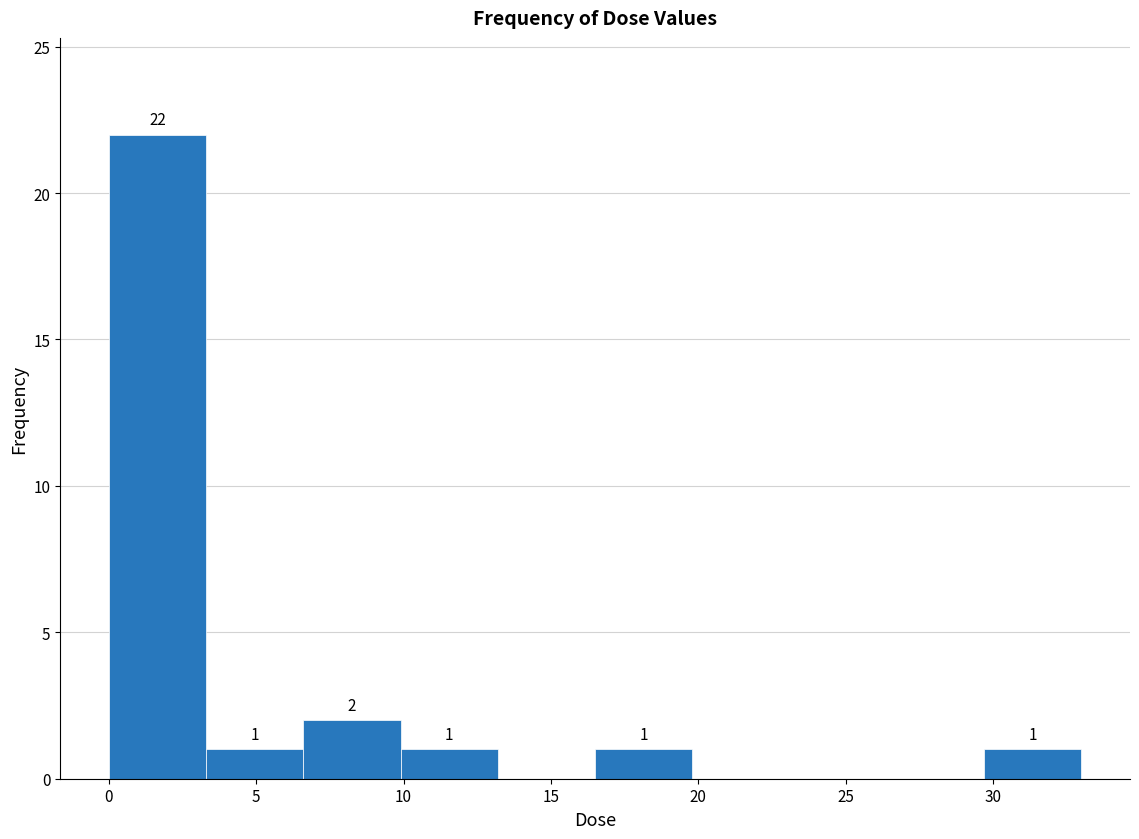

Which range on the x-axis has the tallest bar?

0.0 to 3.5